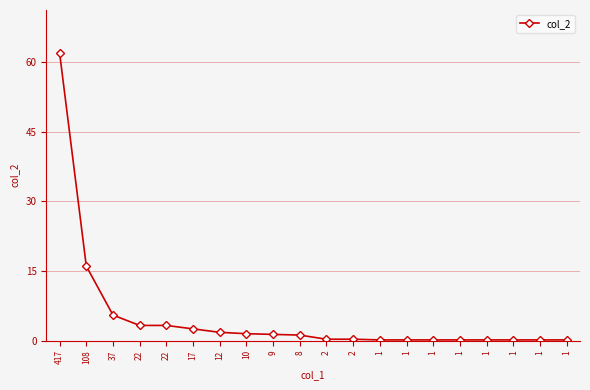

How many series are shown in this chart?

1